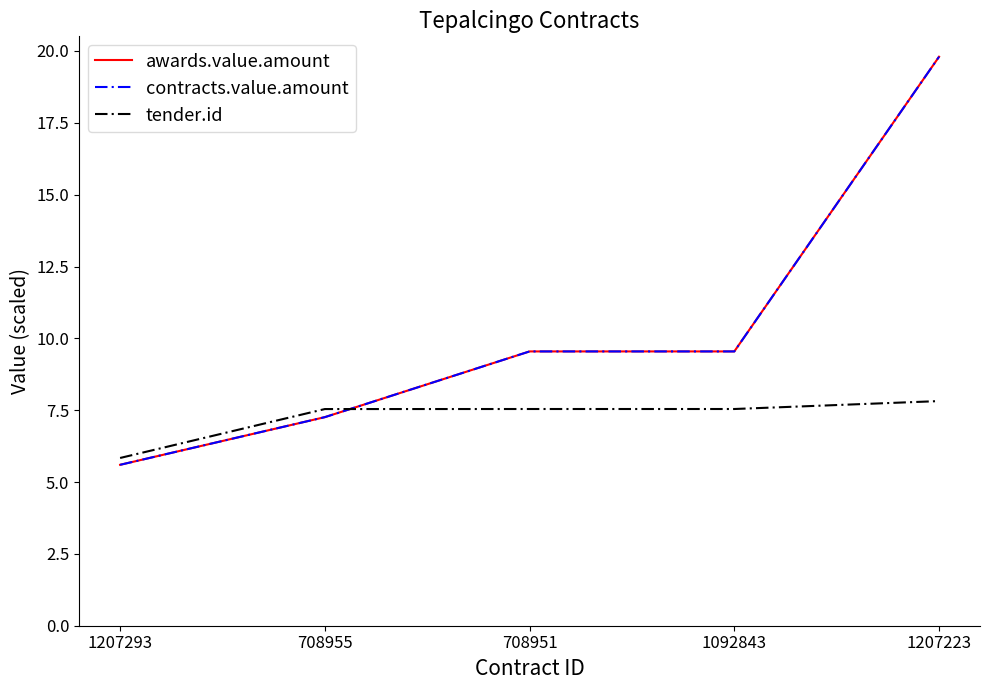

Is this an area chart (filled region under the line)?

No